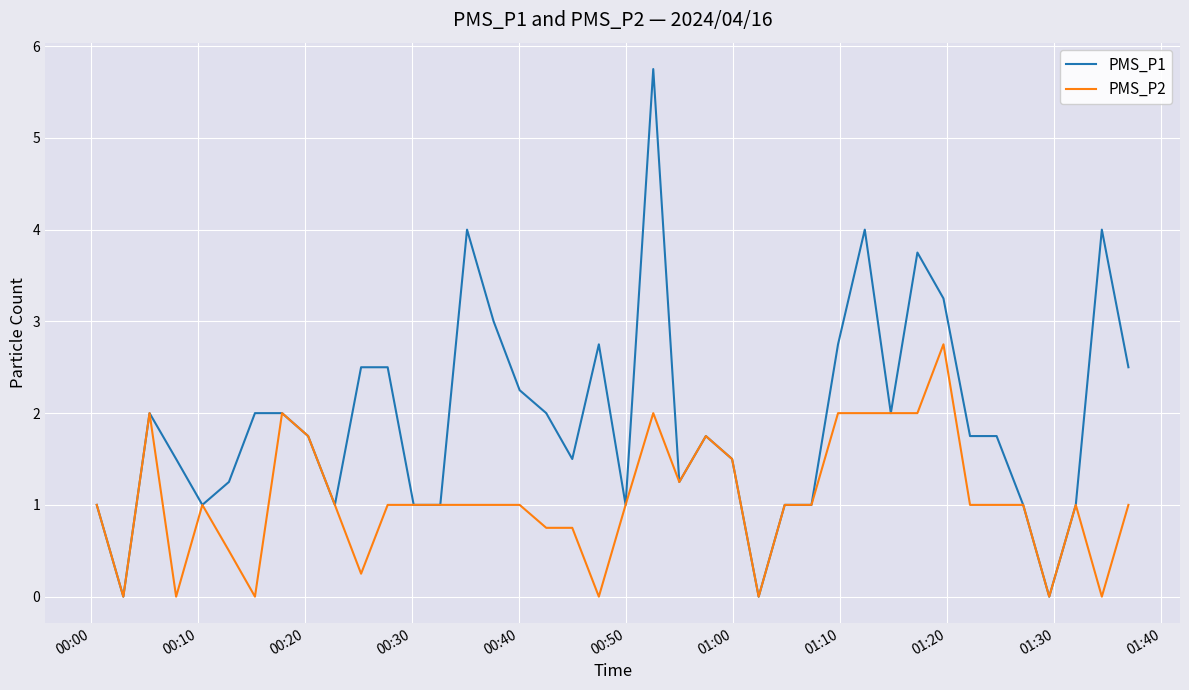

Rank the series by their maximum value, from highest to lowest.

PMS_P1, PMS_P2